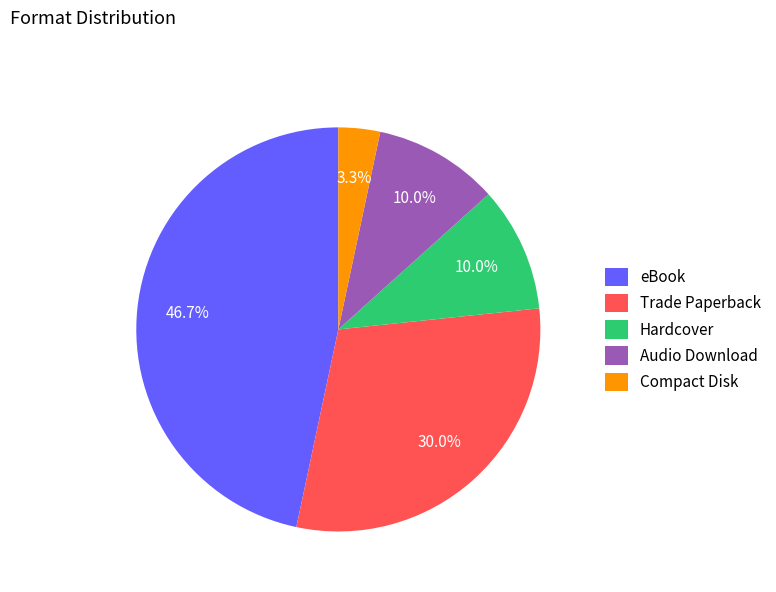

Combined, what portion of the pie is Hardcover and Compact Disk?

13.3%